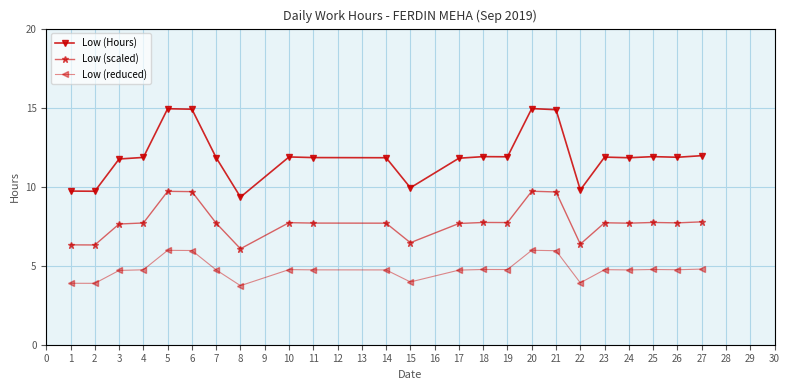

What is the difference between the maximum and second lowest values in the Low (reduced) series?

2.1